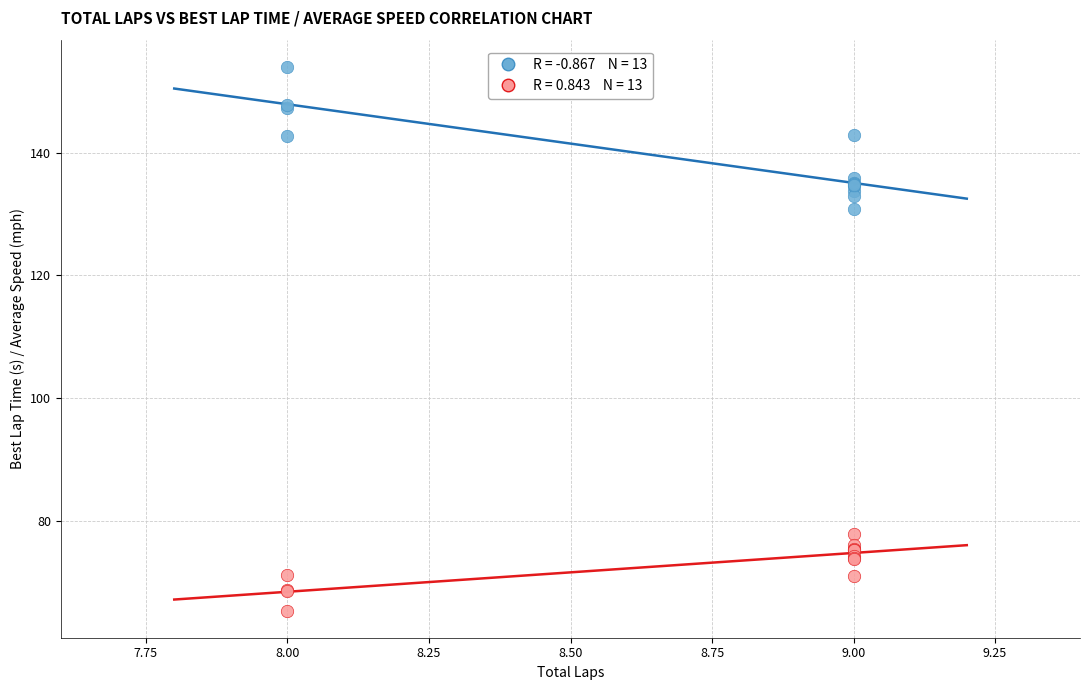

Across all series, what Y value is closest to 109?

130.9